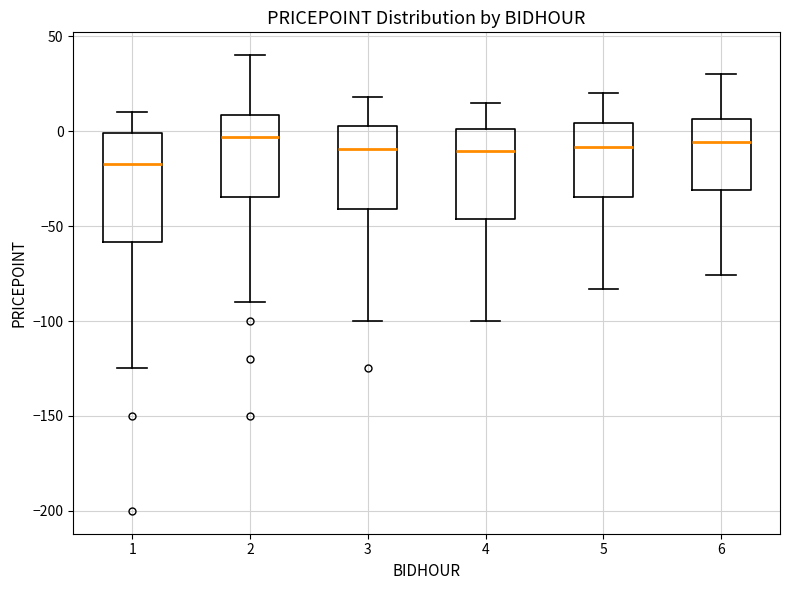

Comparing the boxes themselves (not the whiskers), which one is the tallest?

1